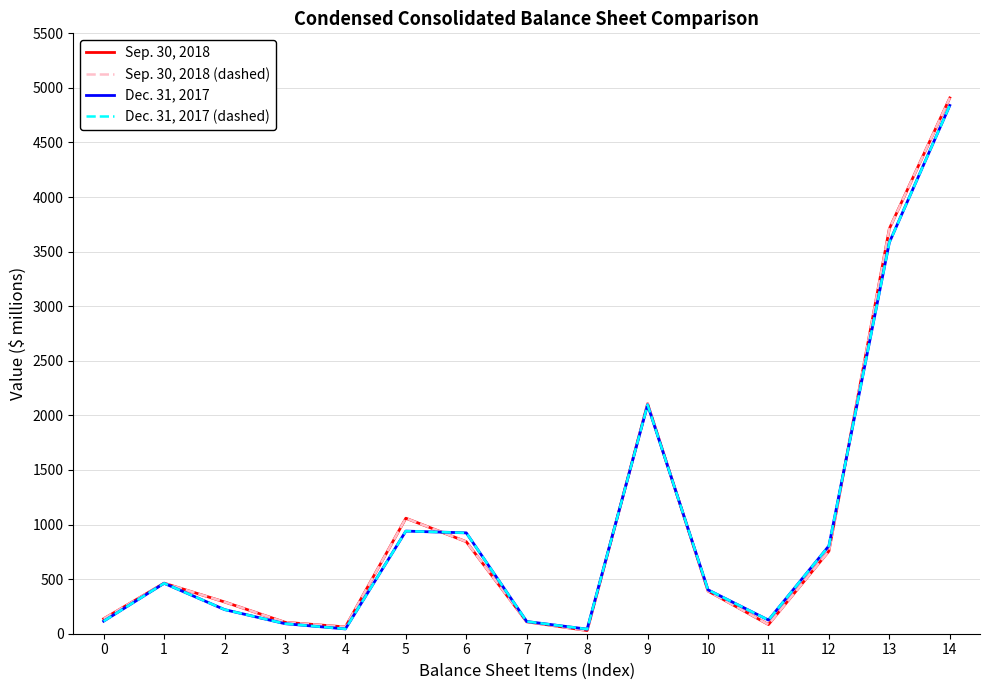

What is the difference between the Dec. 31, 2017 (dashed) values at 4 and 13?

3540